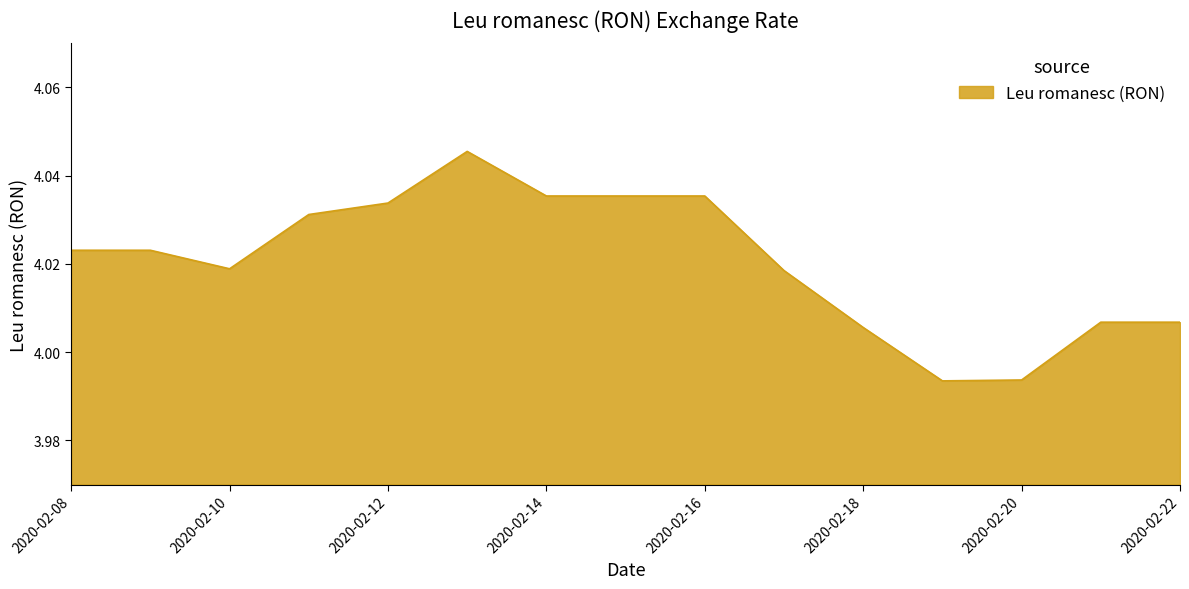

Does the chart display data point markers on the line(s)?

No